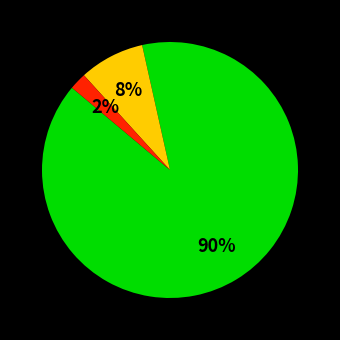

To the nearest percent, what is the average slice percentage?

33%